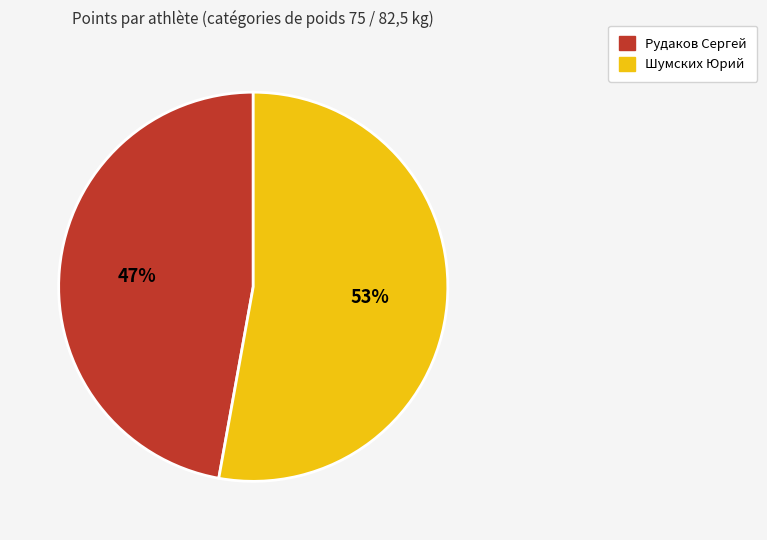

Is the sum of Рудаков Сергей and Шумских Юрий greater than half?

Yes